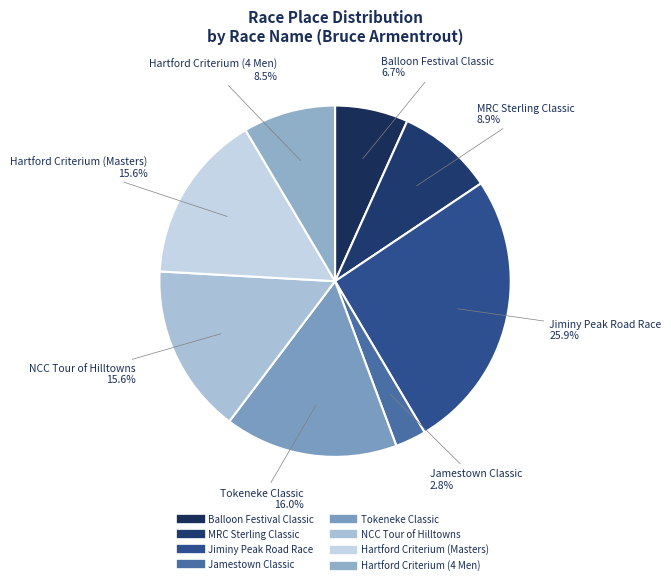

Count the number of slices in the pie.

8